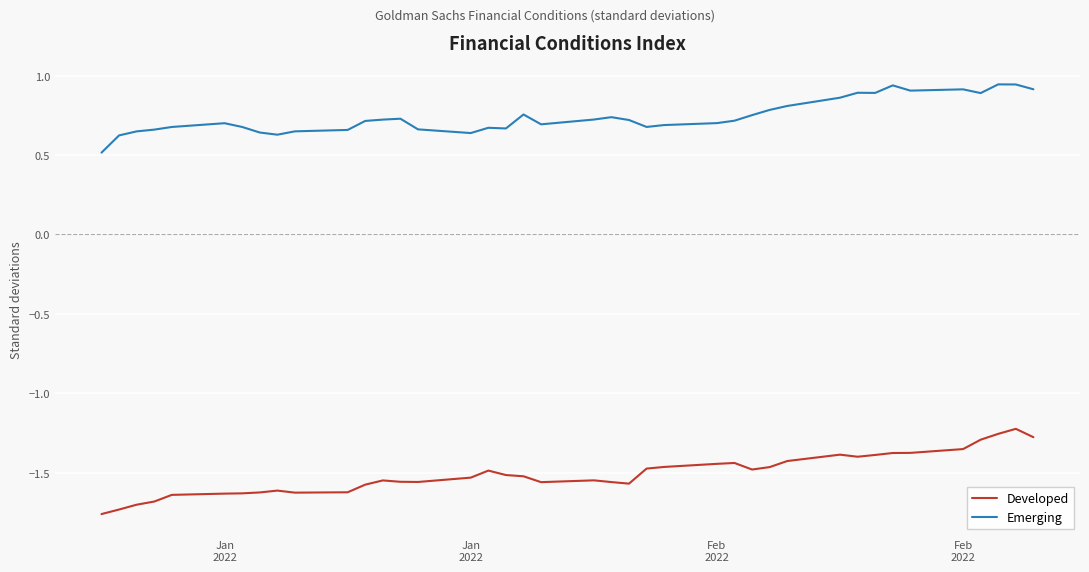

Does the chart have visible grid lines?

Yes